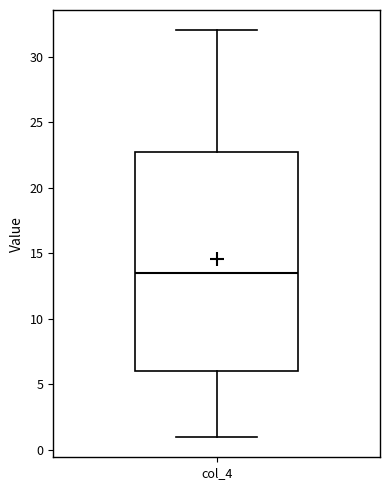

Where does the median line of the box for col_4 sit on the y-axis? The values are not printed on the chart, so give them approximately, as read against the axis.

13.5